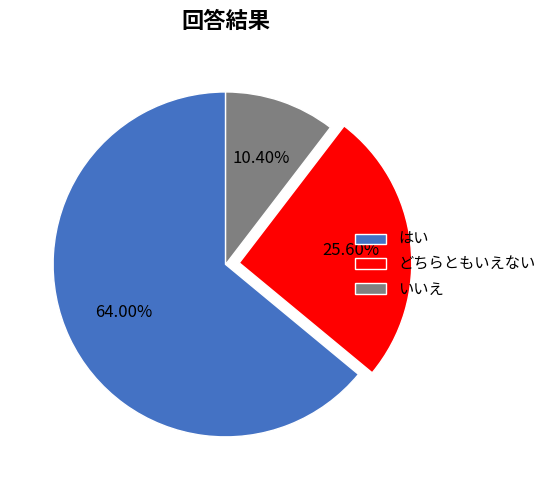

Is there a majority slice in this chart?

Yes